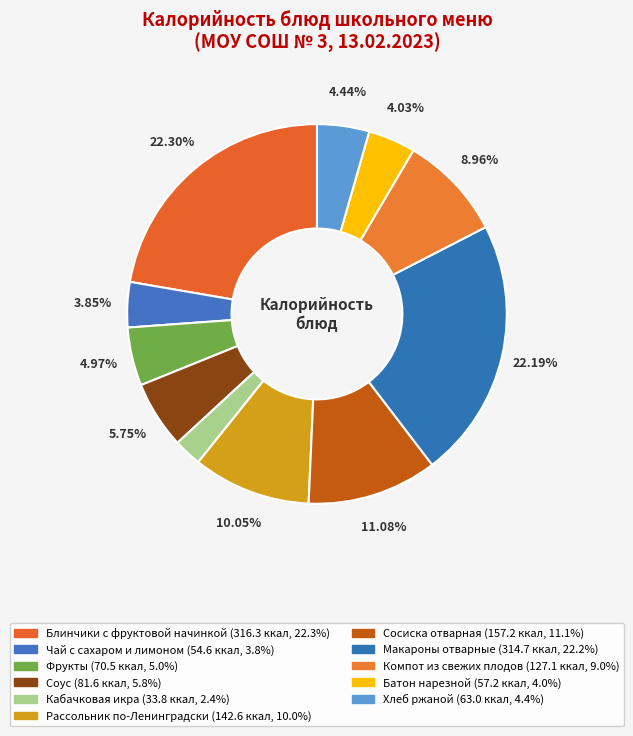

Count the number of slices in the pie.

11